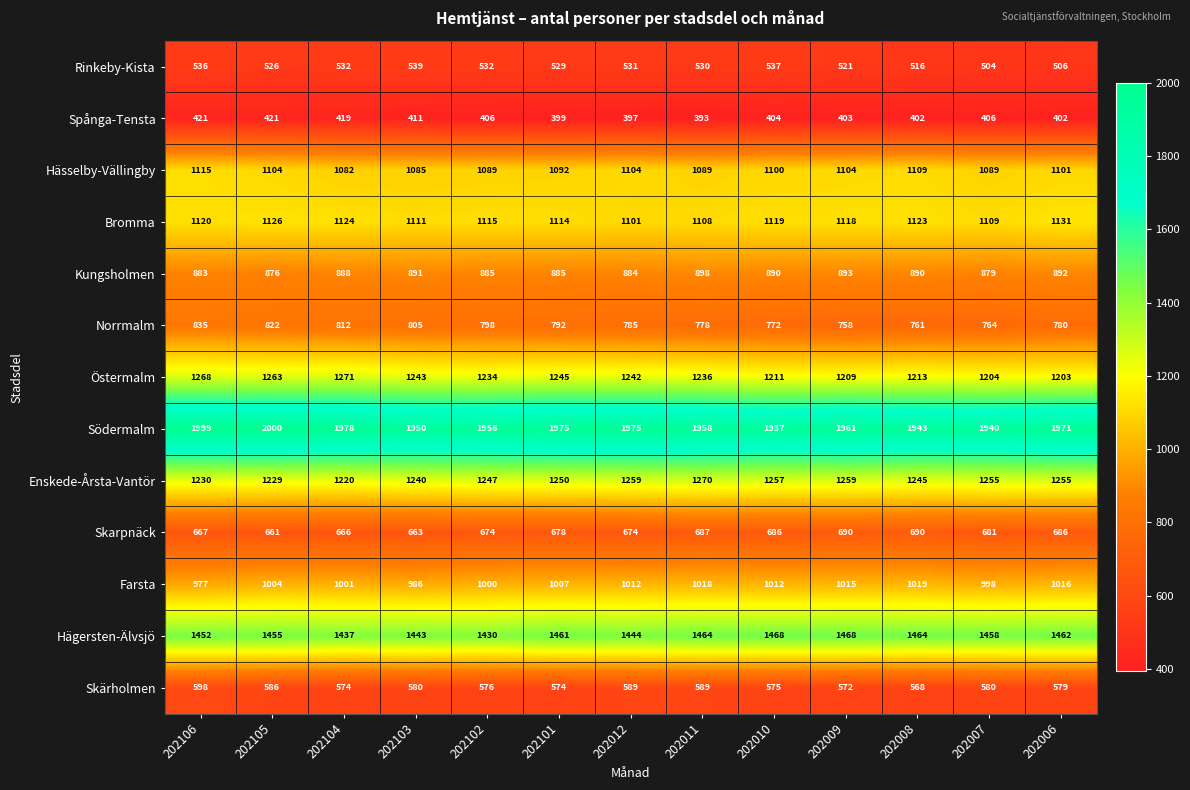

What is the spread (max minus min) of values at 202104?

1559